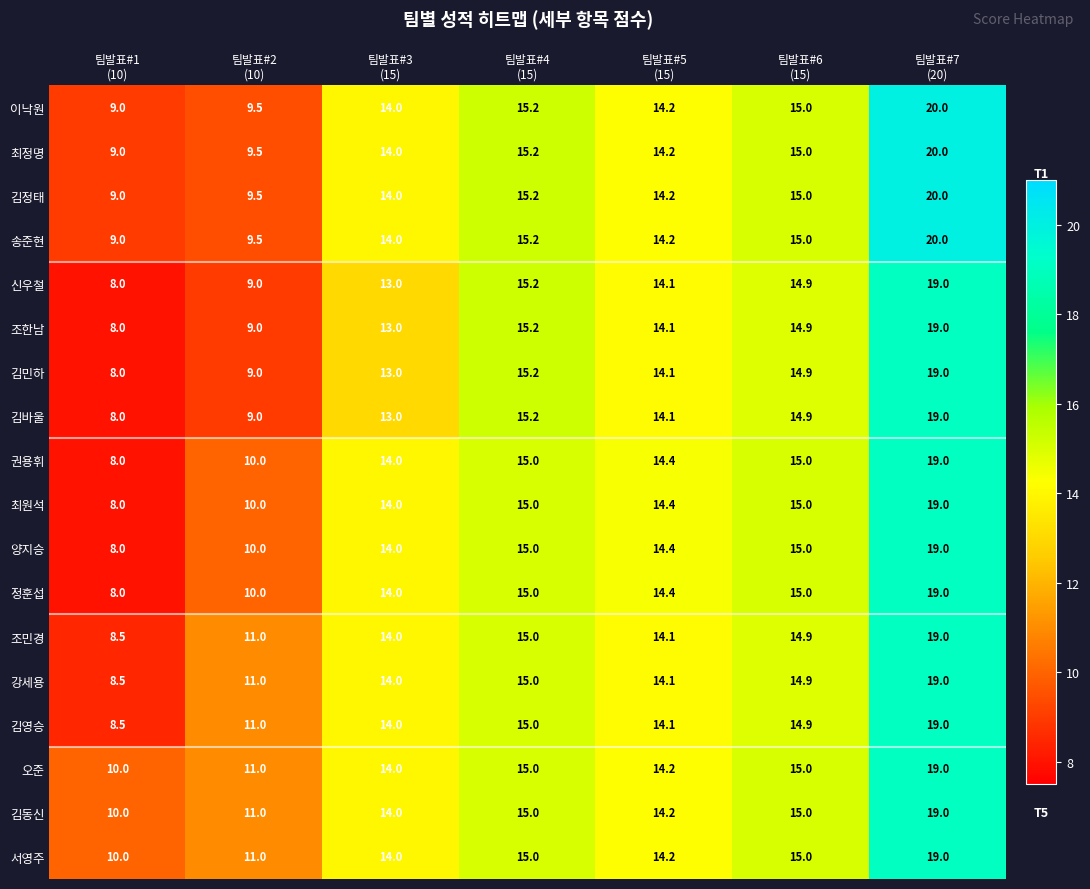

What is the smallest value displayed?

8.0